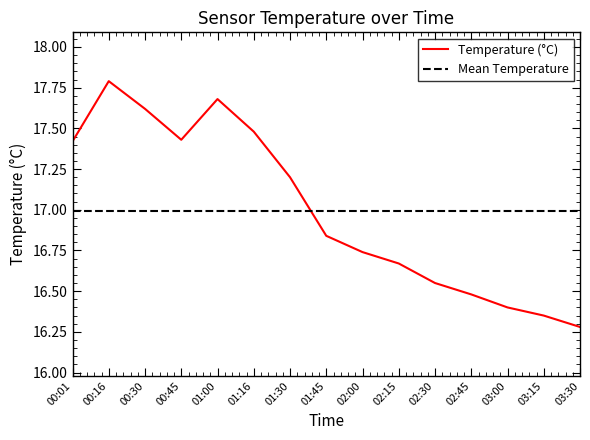

How many points are lower than both their immediate neighbors (excluding endpoints)?

1